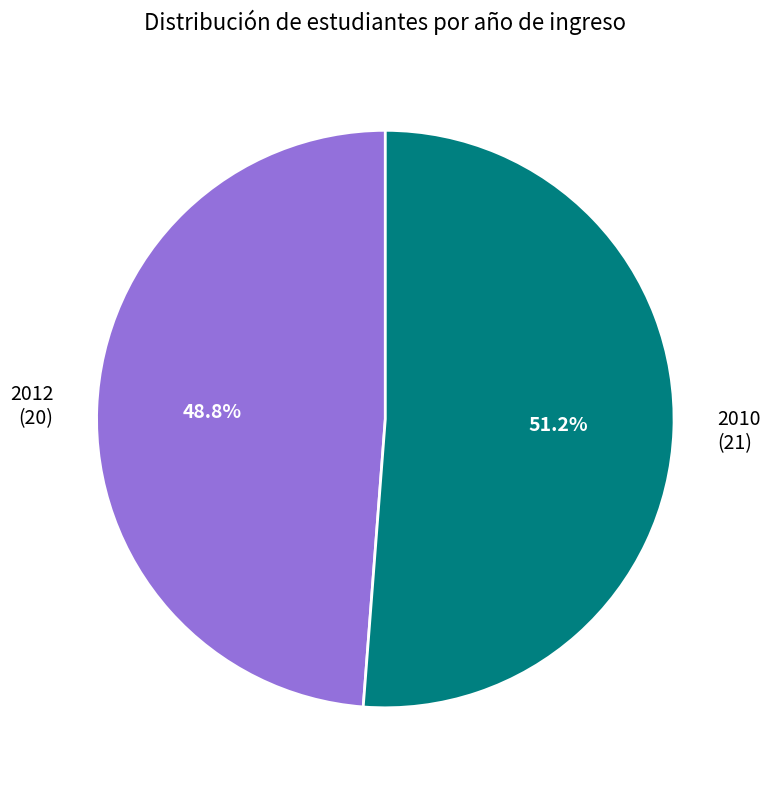

Rank the categories by value from highest to lowest.

2010, 2012